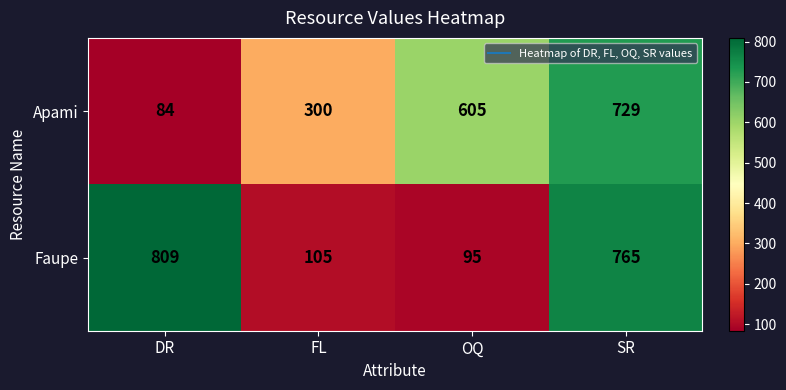

Rank the series by their maximum value, from lowest to highest.

Apami, Faupe